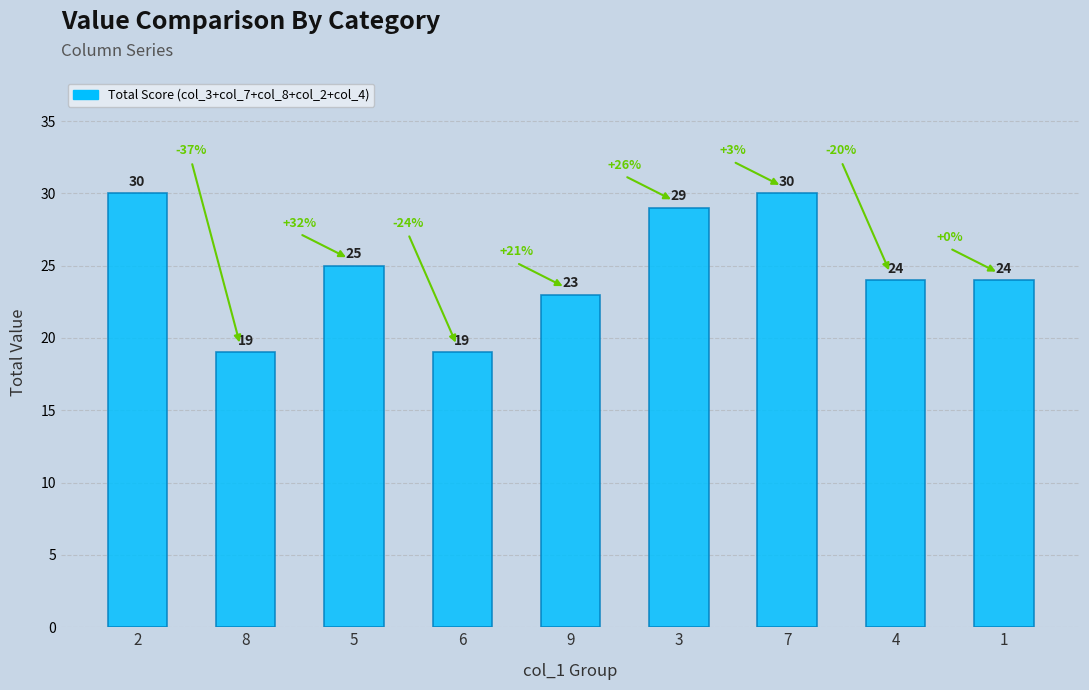

What is the maximum value shown in the chart?

30